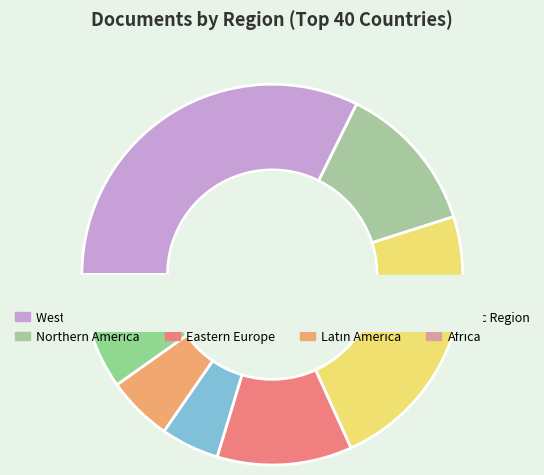

True or false: Latin America accounts for 6% of the total.

True